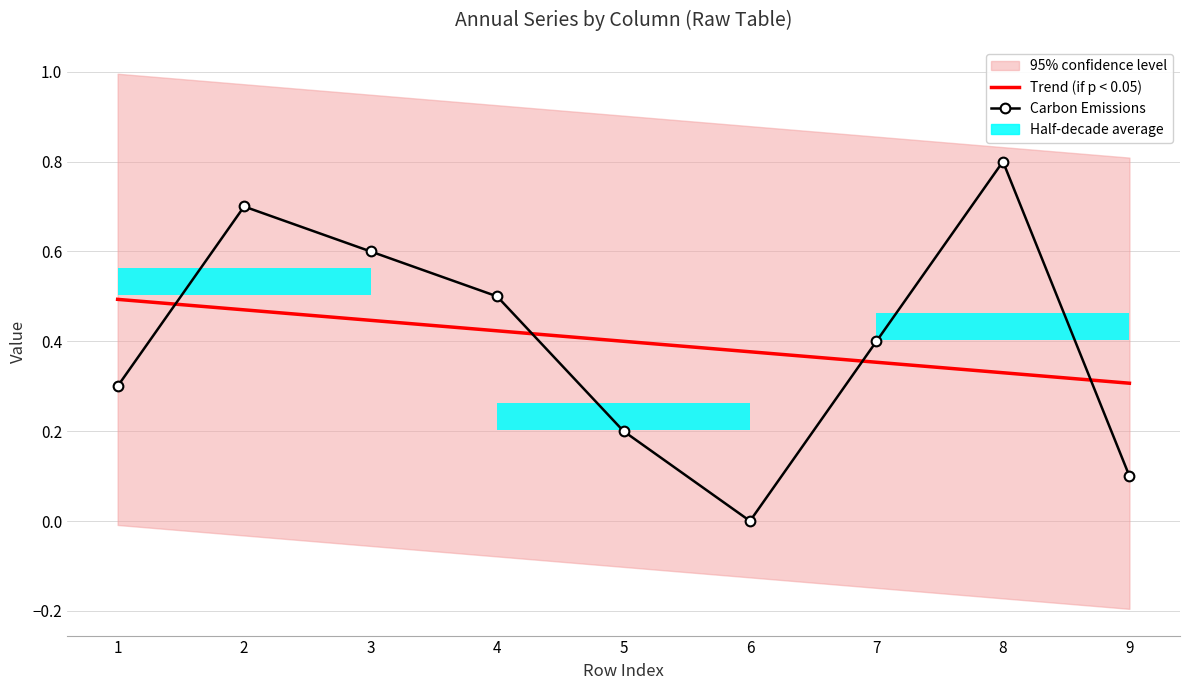

Reading left to right, what are all the values shown in this chart?

Trend (if p < 0.05): 0.5	0.5	0.4	0.4	0.4	0.4	0.4	0.3	0.3
Carbon Emissions: 0.3	0.7	0.6	0.5	0.2	0.0	0.4	0.8	0.1